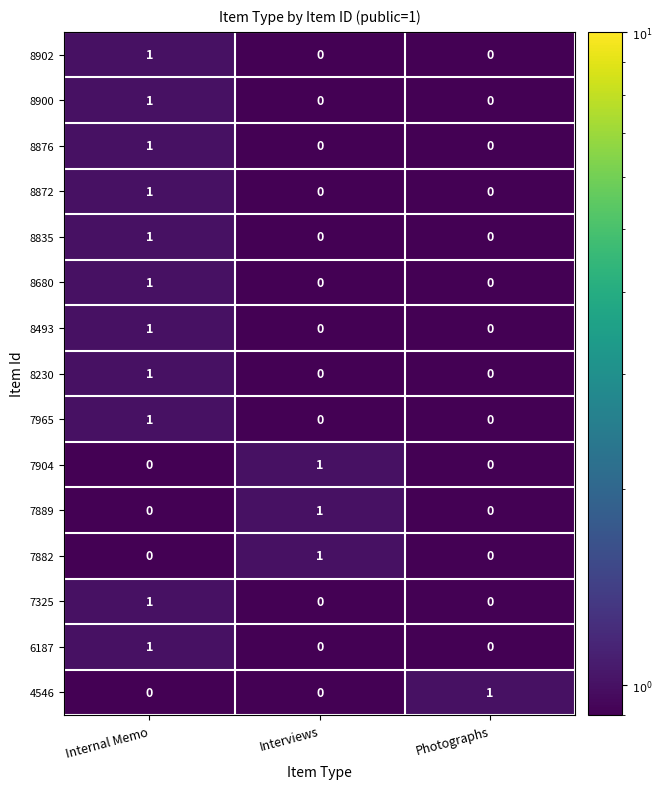

Which category has the highest value in the 7889 series?

Interviews